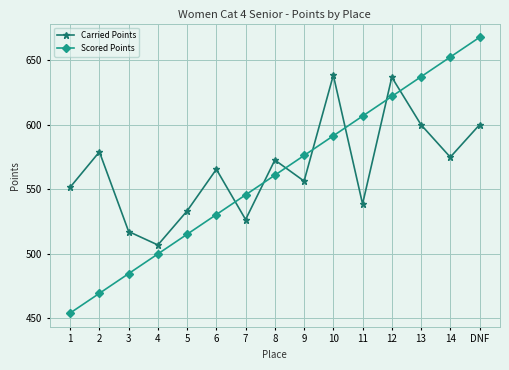

The Carried Points series shows 579.0 at 2. True or false?

True